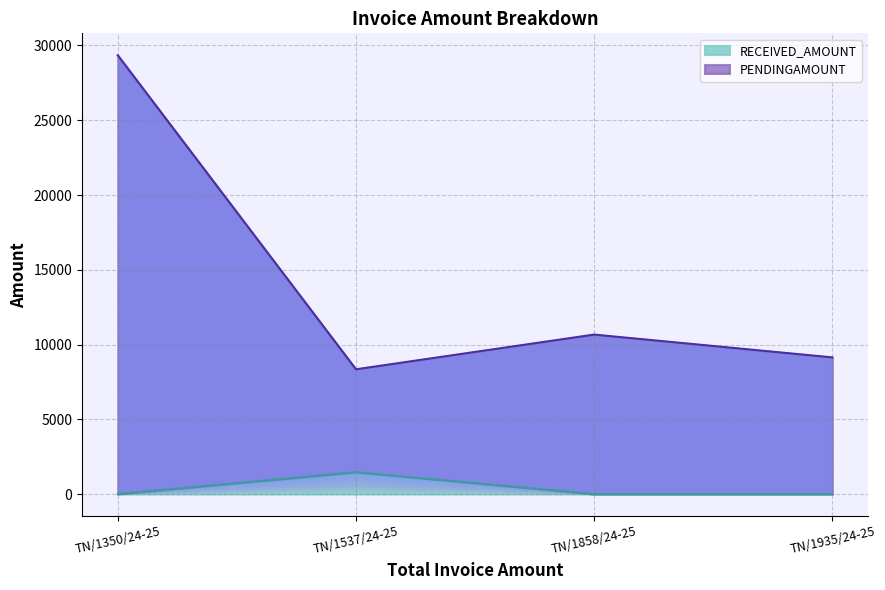

How many values in the PENDINGAMOUNT series exceed 10665?

1